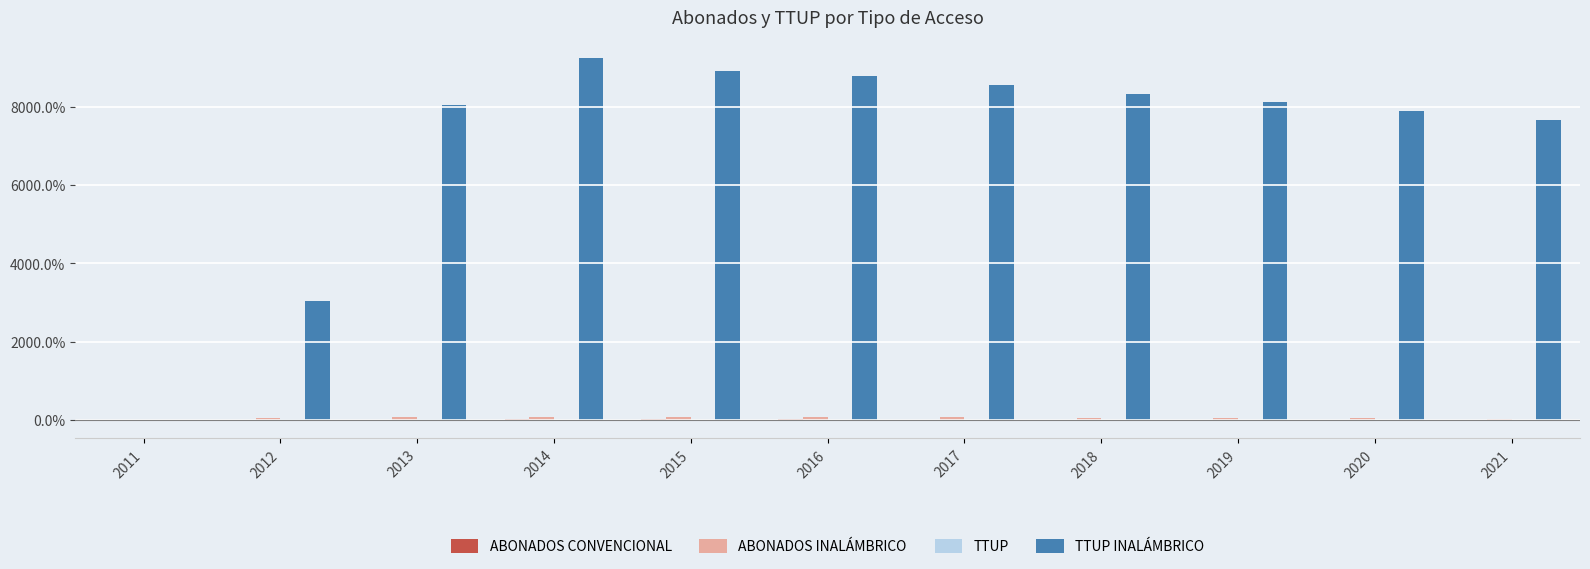

How many data points in ABONADOS INALÁMBRICO are above 51?

6